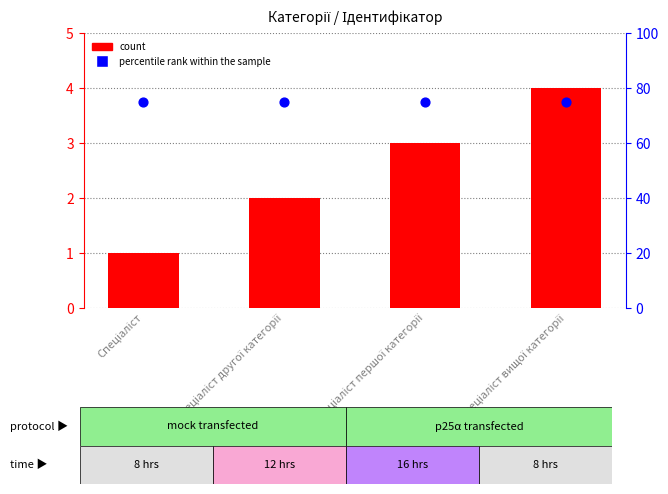

At how many categories does at least one series exceed 2?

4